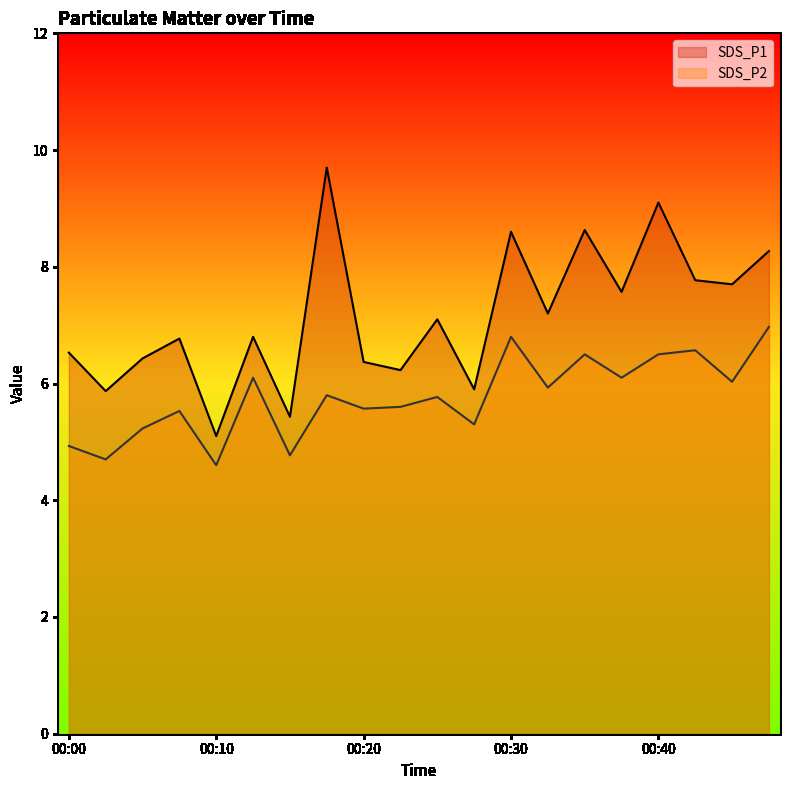

Reading left to right, transcribe all the data shown in this chart.

SDS_P1: 6.5	5.9	6.4	6.8	5.1	6.8	5.4	9.7	6.4	6.2	7.1	5.9	8.6	7.2	8.6	7.6	9.1	7.8	7.7	8.3
SDS_P2: 4.9	4.7	5.2	5.5	4.6	6.1	4.8	5.8	5.6	5.6	5.8	5.3	6.8	5.9	6.5	6.1	6.5	6.6	6.0	7.0